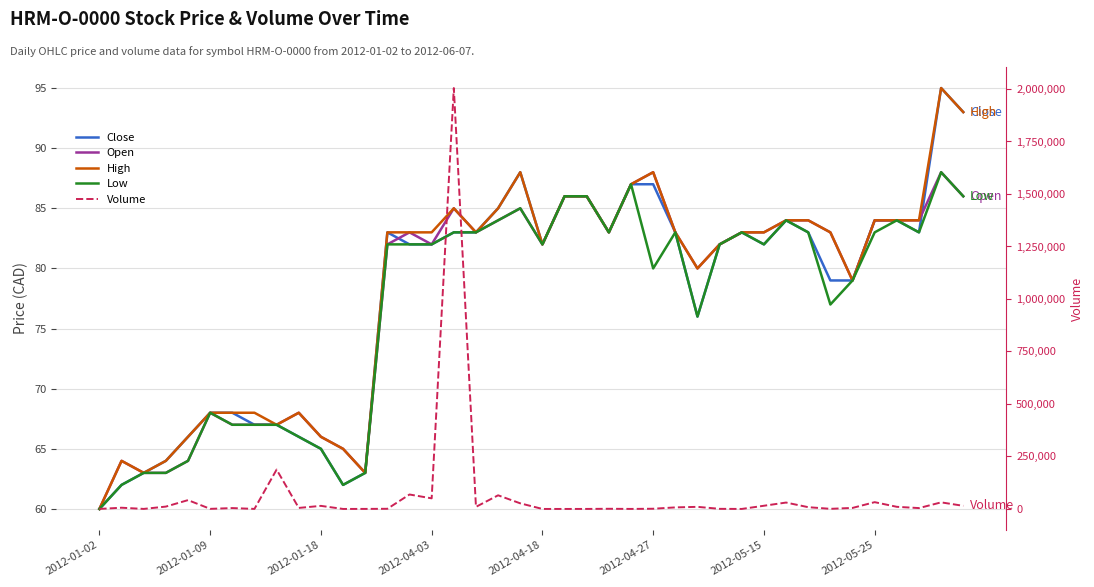

Count the number of categories in the chart.

40